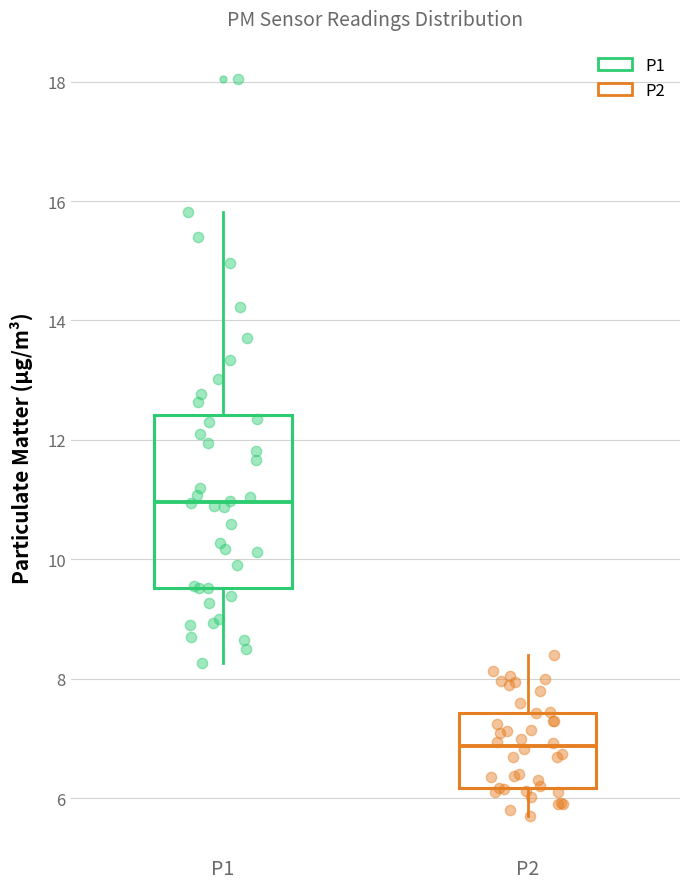

Where does the upper whisker of the box for P2 end on the y-axis? The values are not printed on the chart, so give them approximately, as read against the axis.

8.4